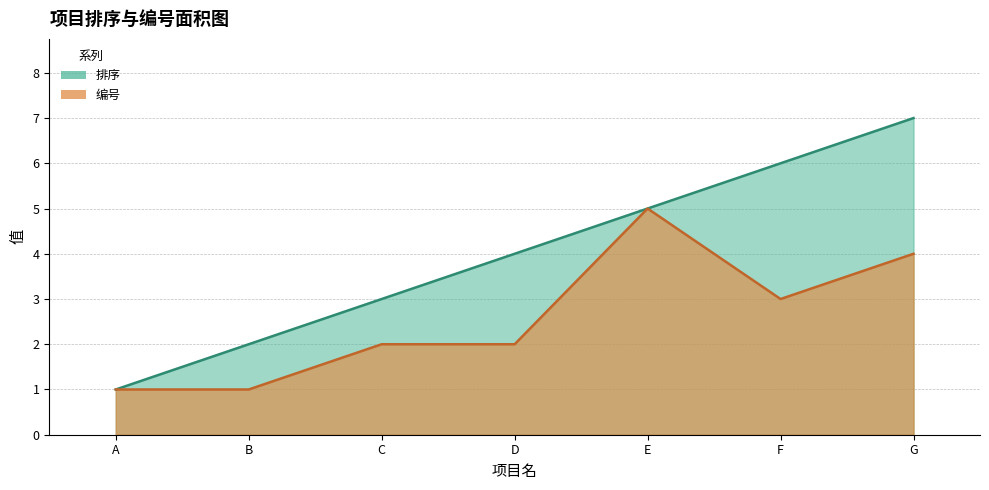

Where is the first local maximum for 编号?

E